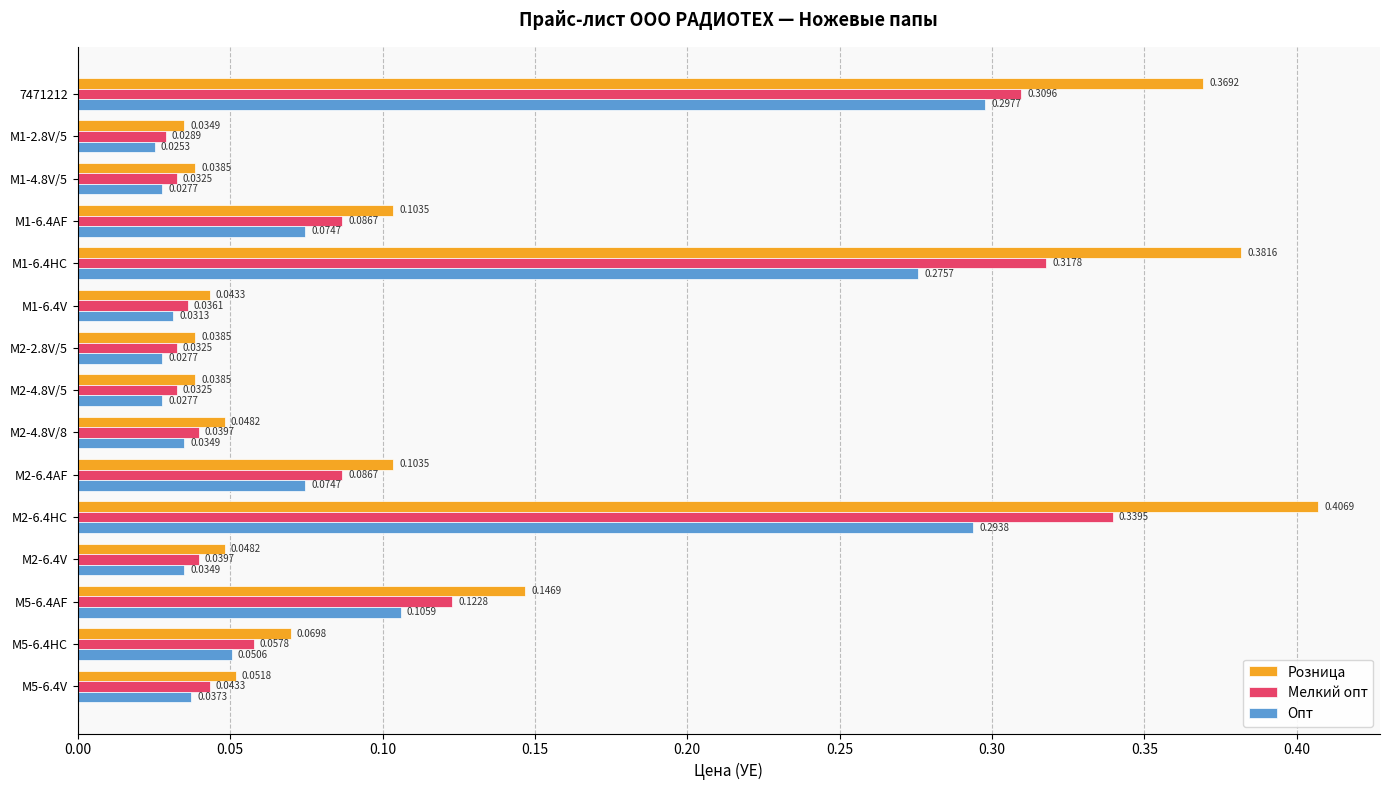

At M2-6.4AF, list the series in order from largest to smallest.

Розница, Мелкий опт, Опт